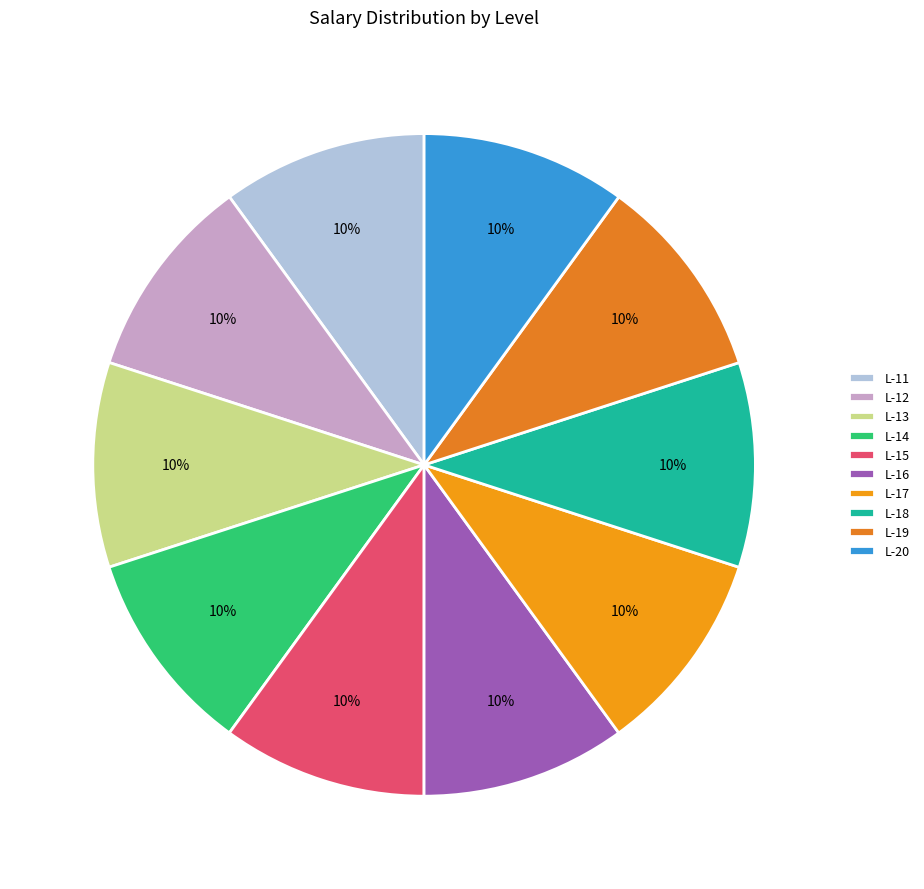

Is it true that L-20 is 10% of the pie?

True